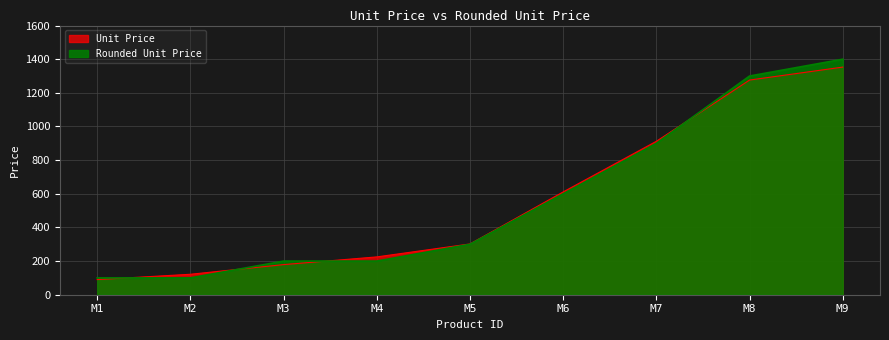

Rank the series by their average value, from highest to lowest.

Rounded Unit Price, Unit Price